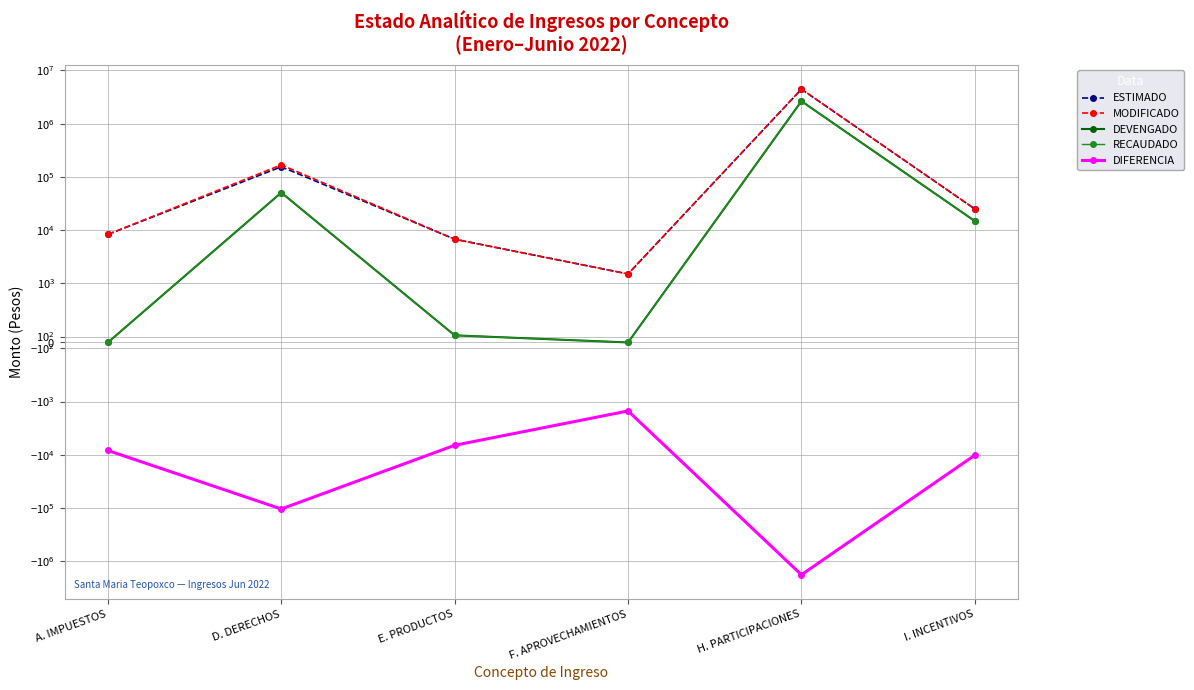

The value of MODIFICADO at H. PARTICIPACIONES is 3048042.2. True or false?

False